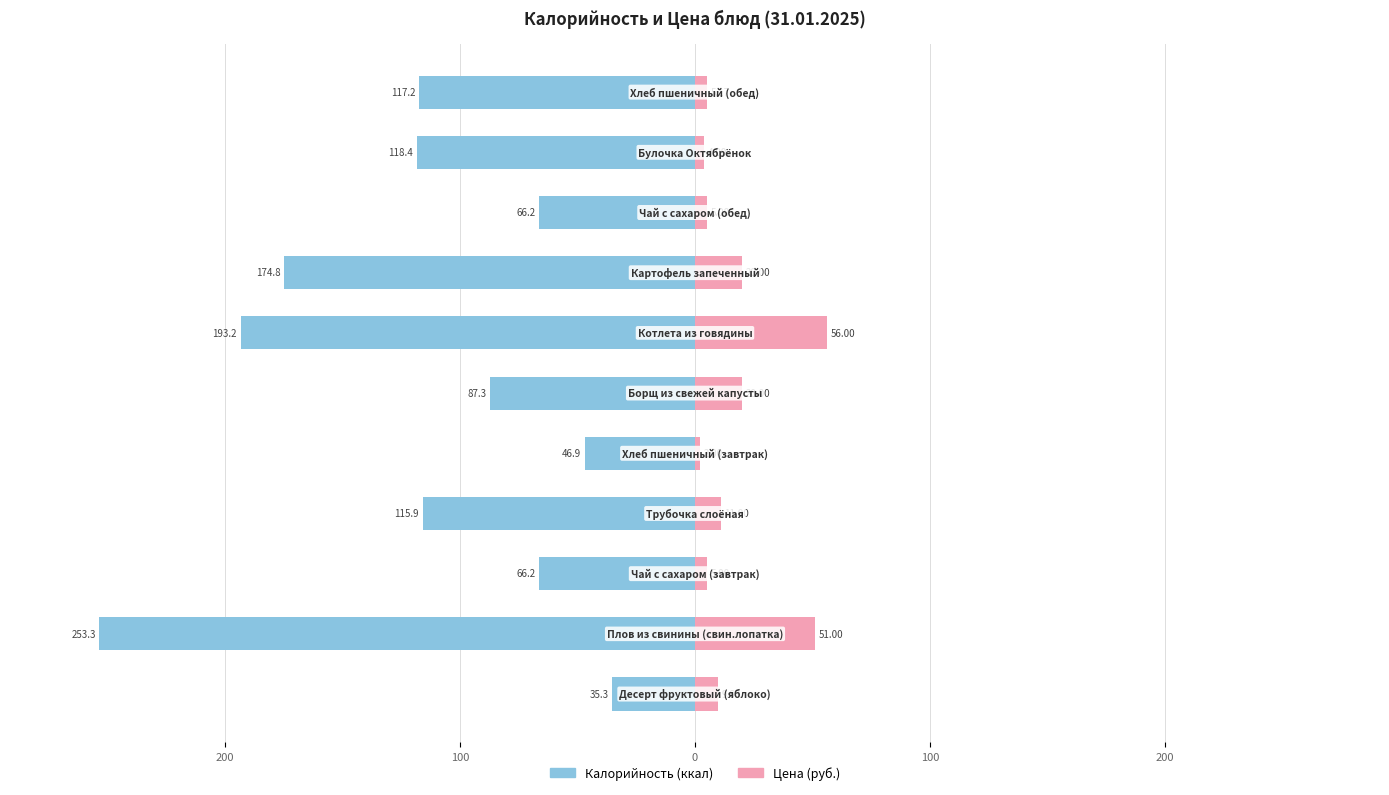

What is the value of the Калорийность bar at the 3rd from the left?

-66.2